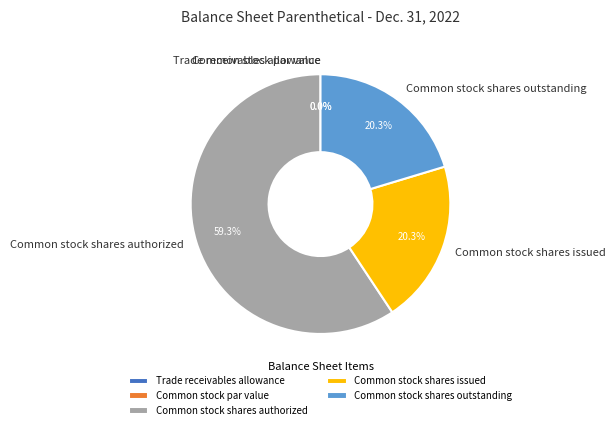

To the nearest percent, what is the combined percentage of Common stock par value and Common stock shares authorized?

59%